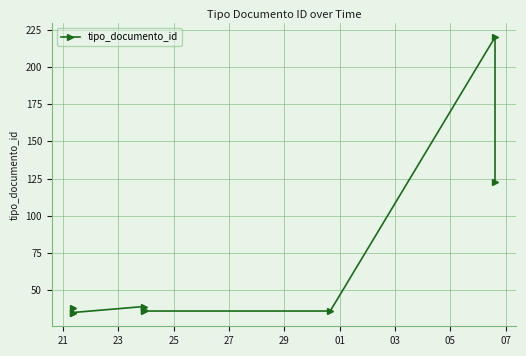

Where does the data first go above 37?

21